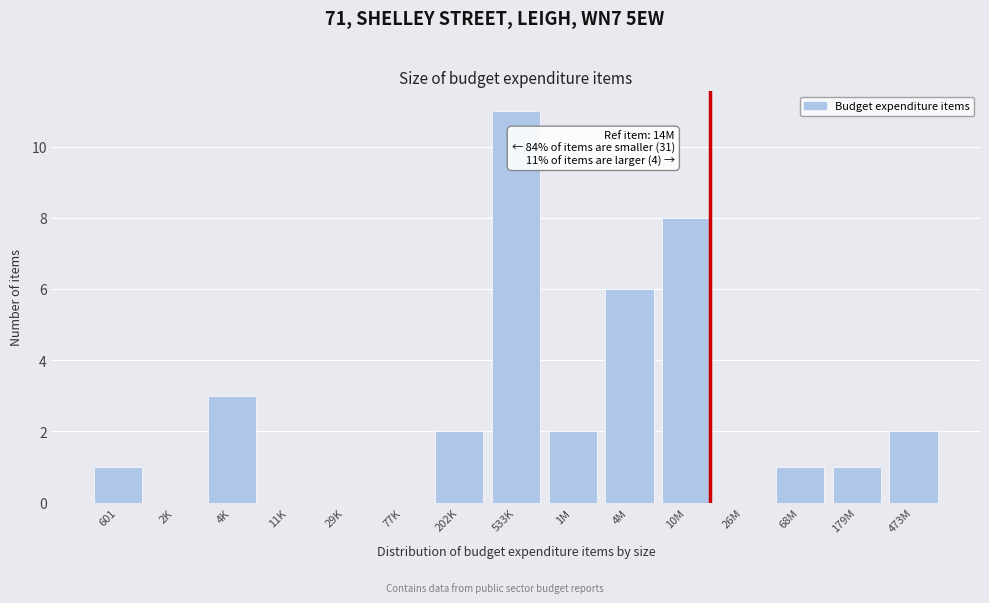

Reading left to right, list all the values displayed in this chart.

601=1	2K=0	4K=3	11K=0	29K=0	77K=0	202K=2	533K=11	1M=2	4M=6	10M=8	26M=0	68M=1	179M=1	473M=2